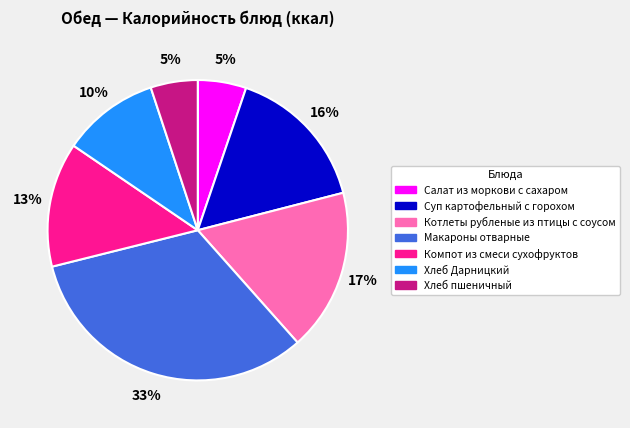

Which has a higher value, Макароны отварные or Суп картофельный с горохом?

Макароны отварные